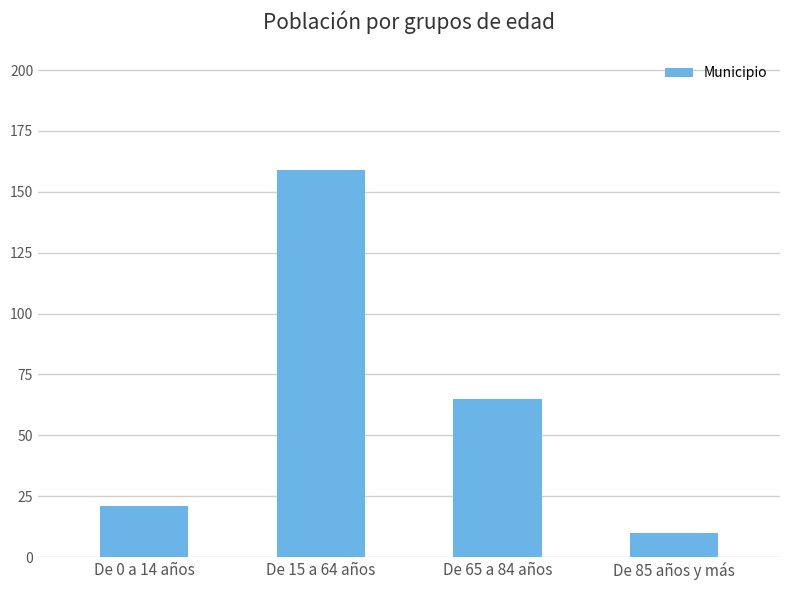

Reading left to right, list all the values displayed in this chart.

21	159	65	10